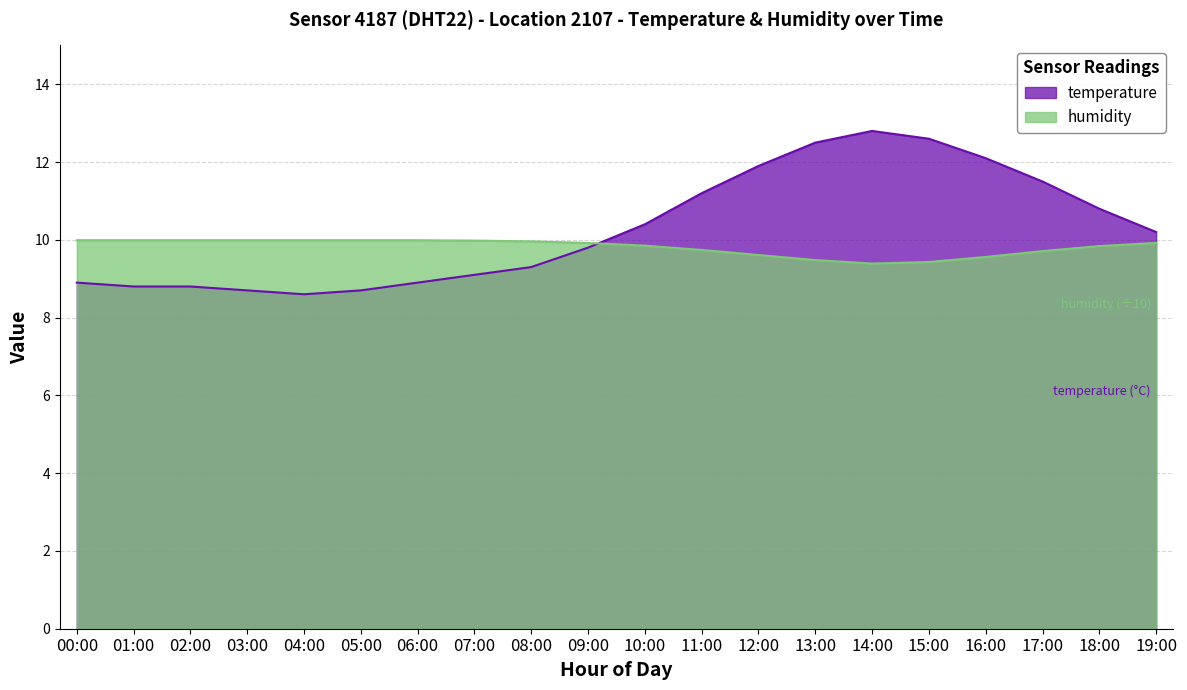

How many interior local valleys does the temperature series have?

1